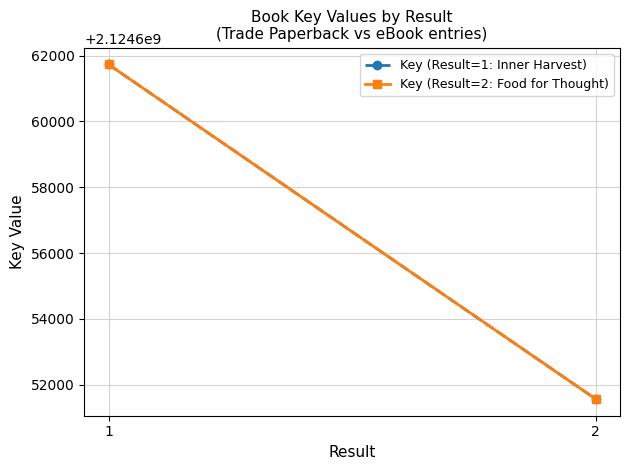

Between 1 and 2, which is larger?

1